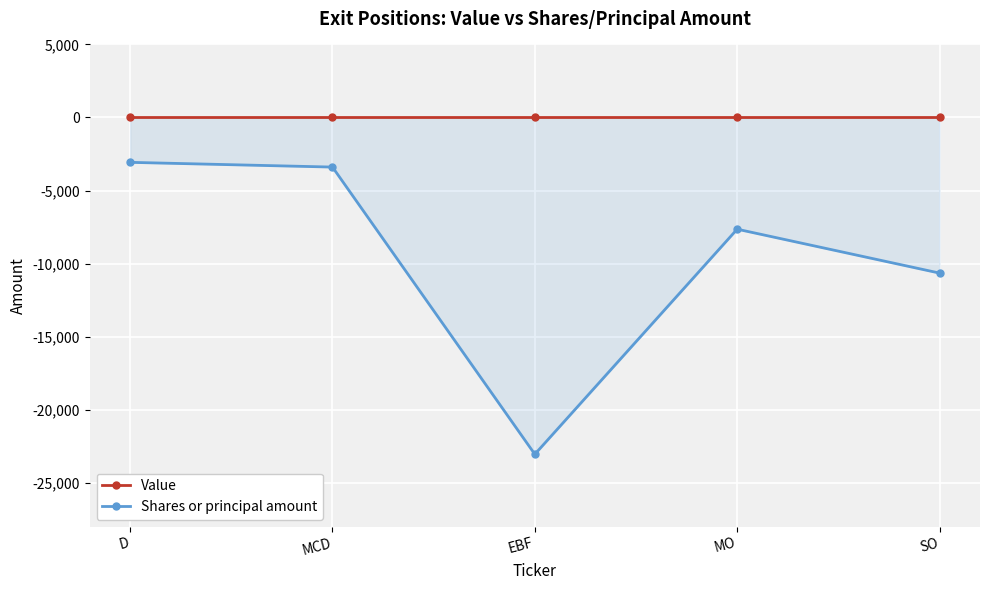

Reading left to right, list all the values displayed in this chart.

Value: 0	0	0	0	0
Shares or principal amount: -3070	-3394	-23050	-7645	-10650